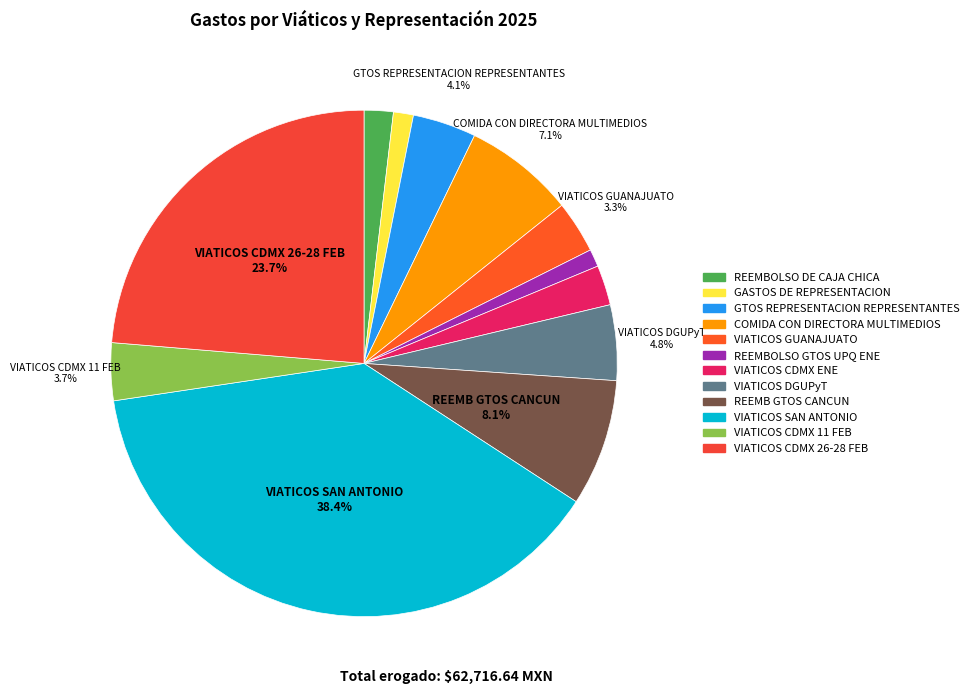

What percentage is the COMIDA CON DIRECTORA MULTIMEDIOS slice, to the nearest percent?

7%